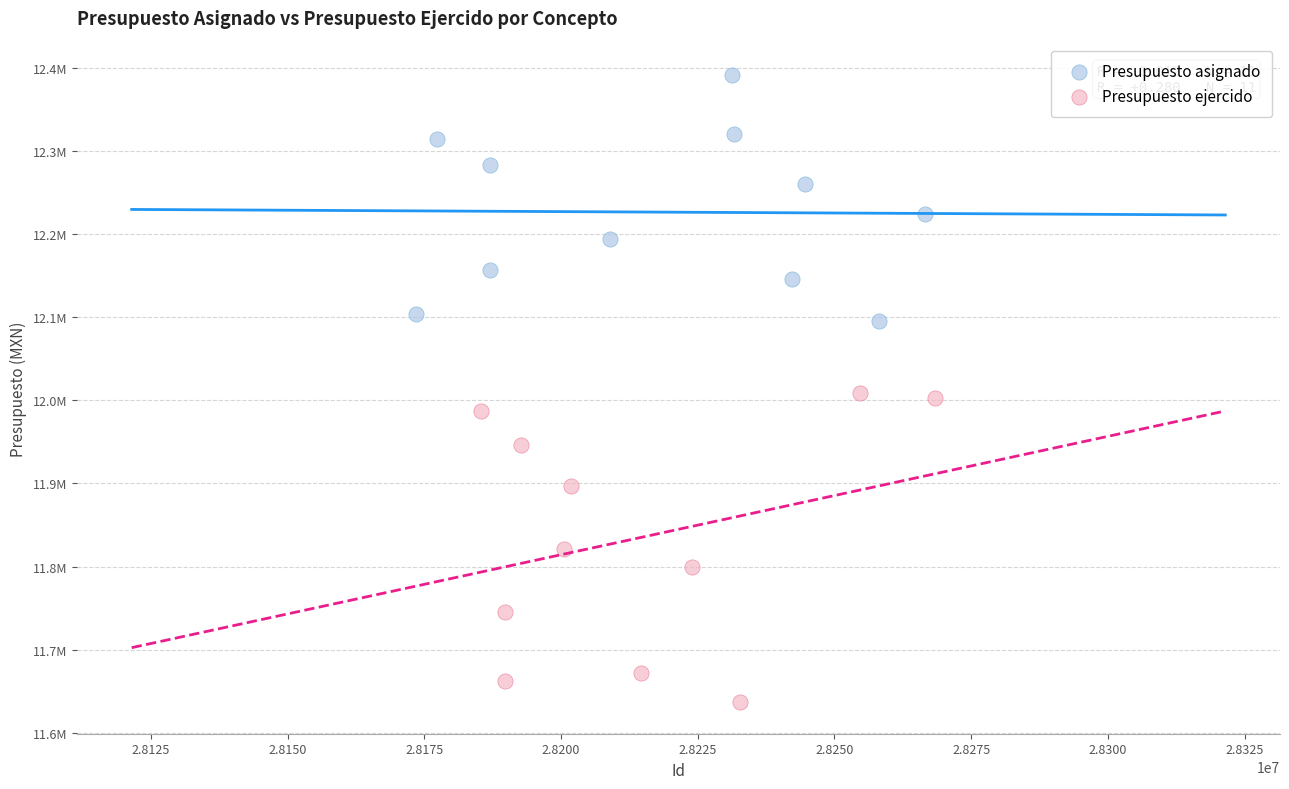

Which series reaches the minimum Y coordinate?

Presupuesto ejercido